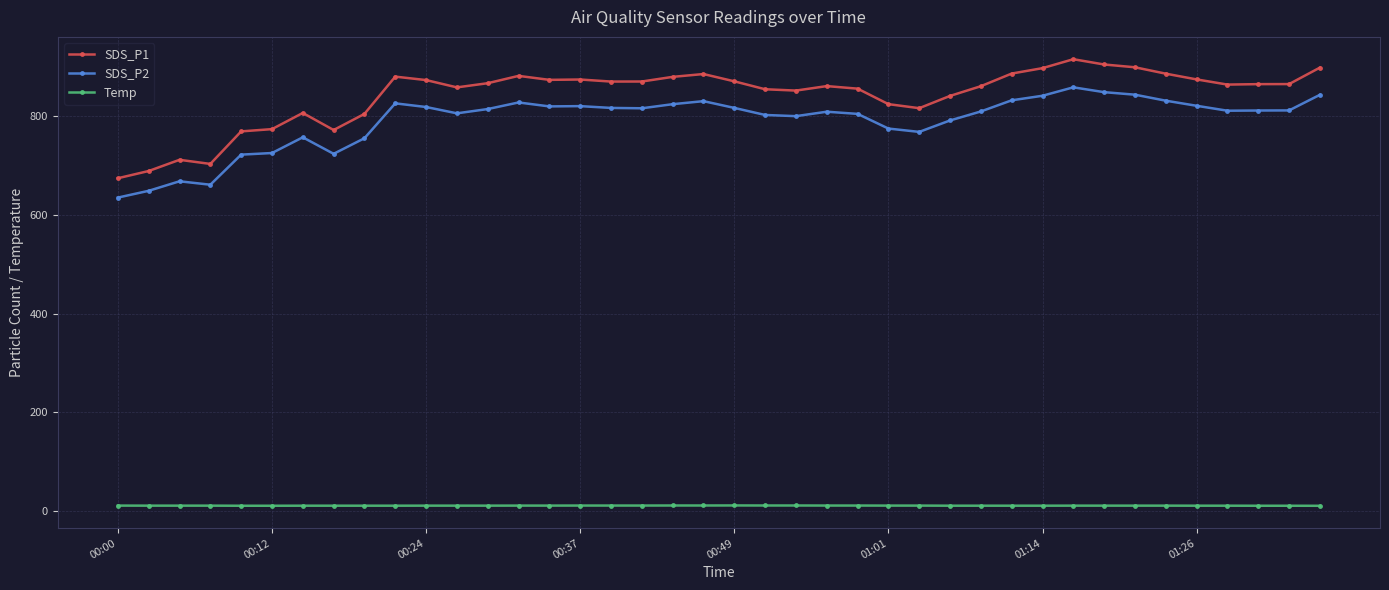

Does the chart display data point markers on the line(s)?

Yes